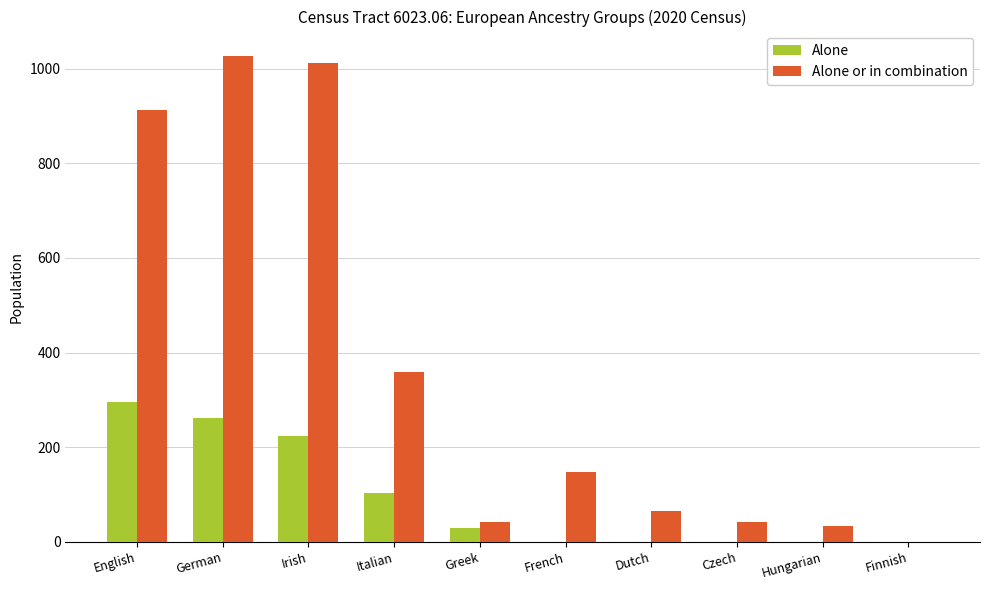

Is the value of Alone or in combination at Finnish greater than the value of Alone at Irish?

No